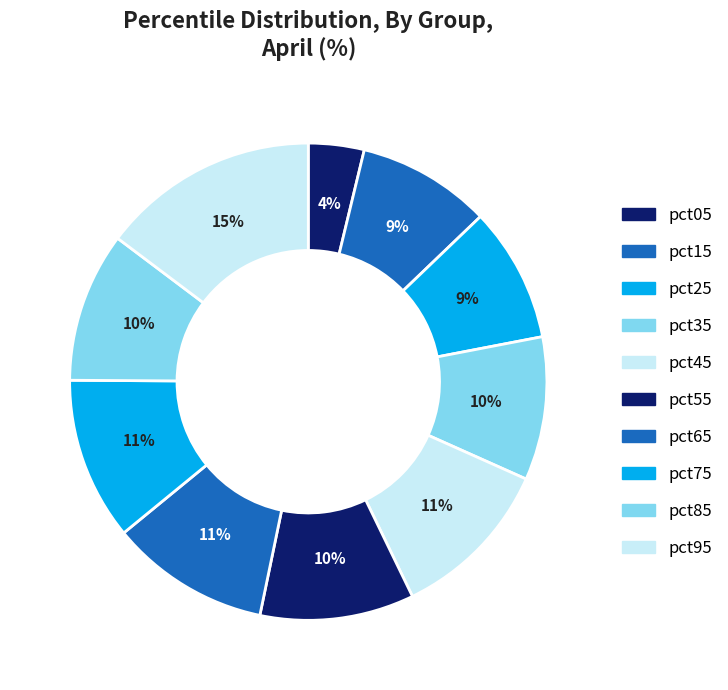

To the nearest percent, what percentage of the pie is pct95?

15%